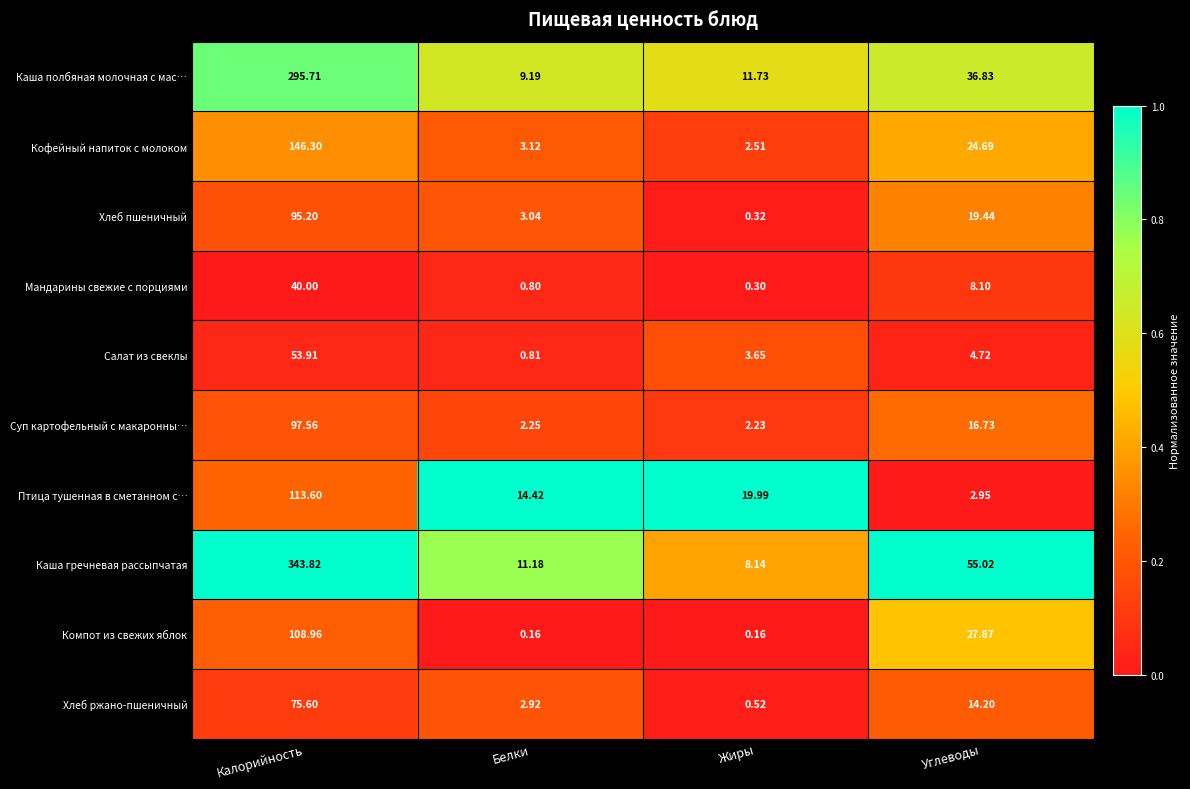

At which label does Мандарины свежие с порциями first exceed 8?

Калорийность